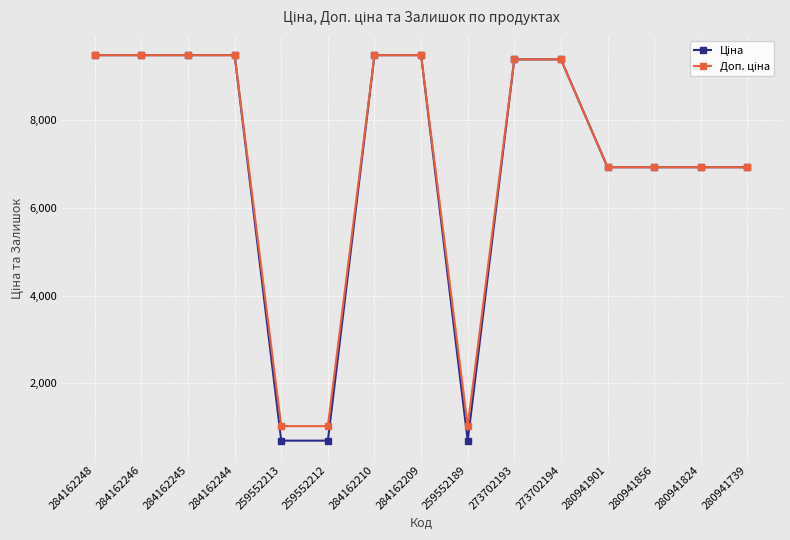

What is the label of the 10th point from the left?

273702193